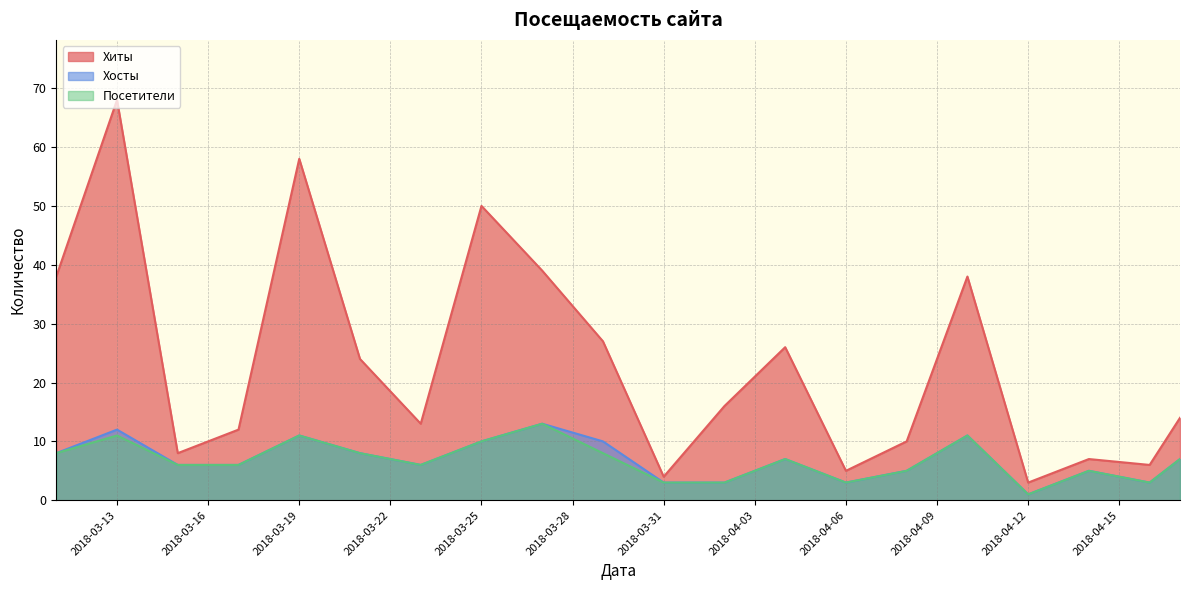

What are all the series names shown in the legend?

Хиты, Хосты, Посетители